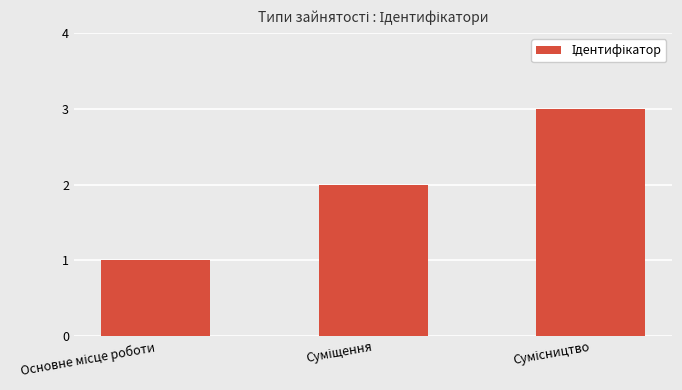

What is the maximum value shown in the chart?

3